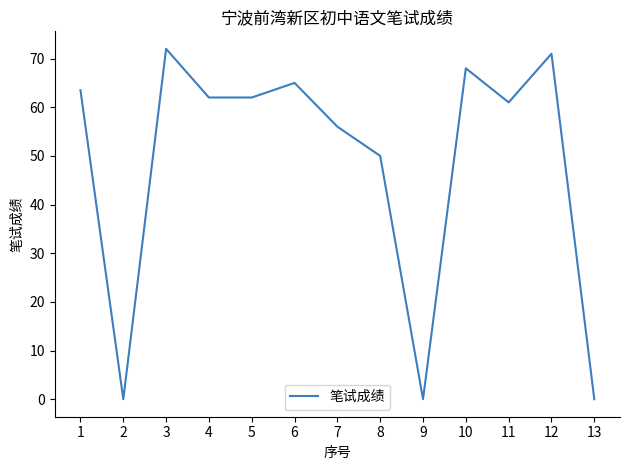

Reading left to right, list all the values displayed in this chart.

63.5	0.0	72.0	62.0	62.0	65.0	56.0	50.0	0.0	68.0	61.0	71.0	0.0